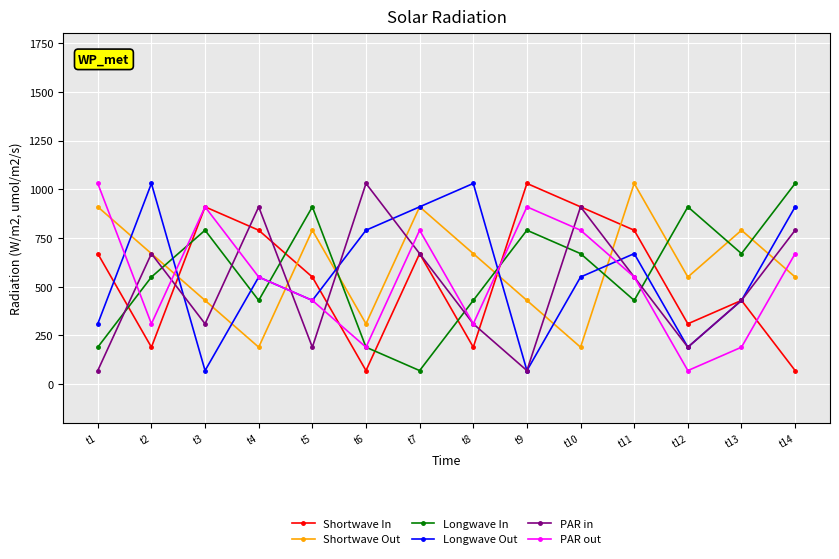

The value of PAR in at t5 is 190. True or false?

True